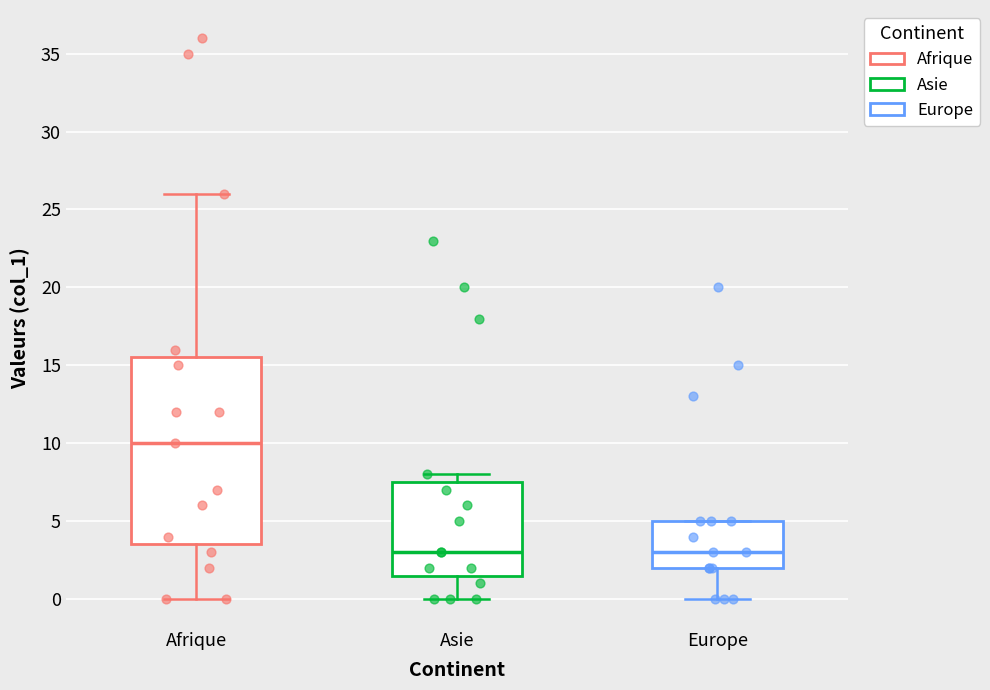

Reading left to right, read every box against the y-axis: the position of its median line, the range the box covers, and the ends of its whiskers. The values are not printed on the chart, so give them approximately, as read against the axis.

Afrique: median 10.0, box 3.5 to 15.5, whiskers 0.0 to 26.0
Asie: median 3.0, box 1.5 to 7.5, whiskers 0.0 to 8.0
Europe: median 3.0, box 2.0 to 5.0, whiskers 0.0 to 5.0